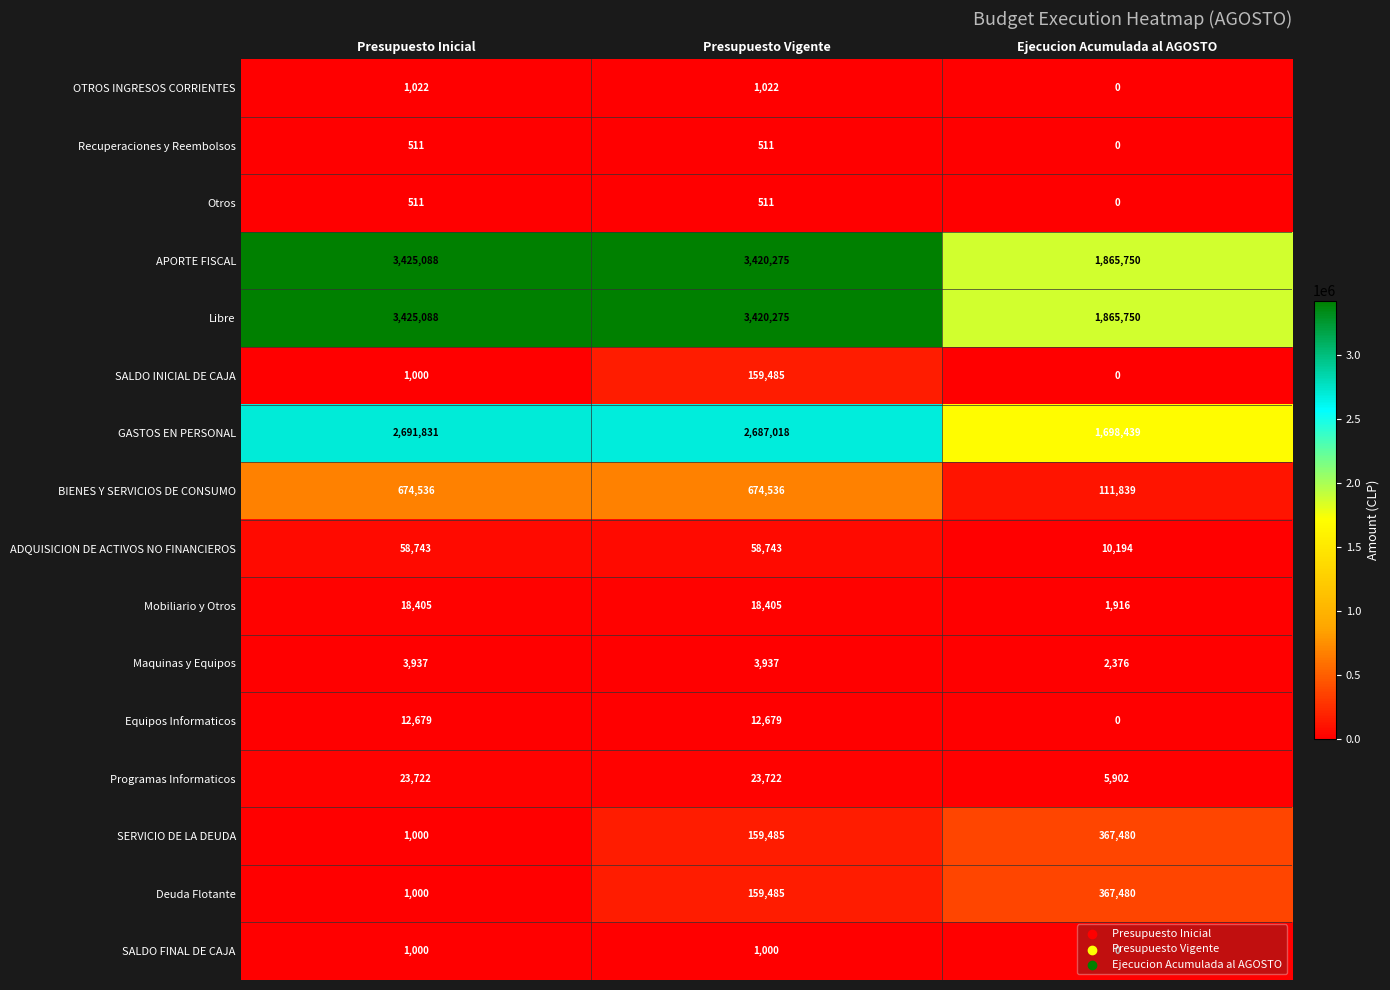

The value of Maquinas y Equipos at Ejecucion Acumulada al AGOSTO is 2376. True or false?

True